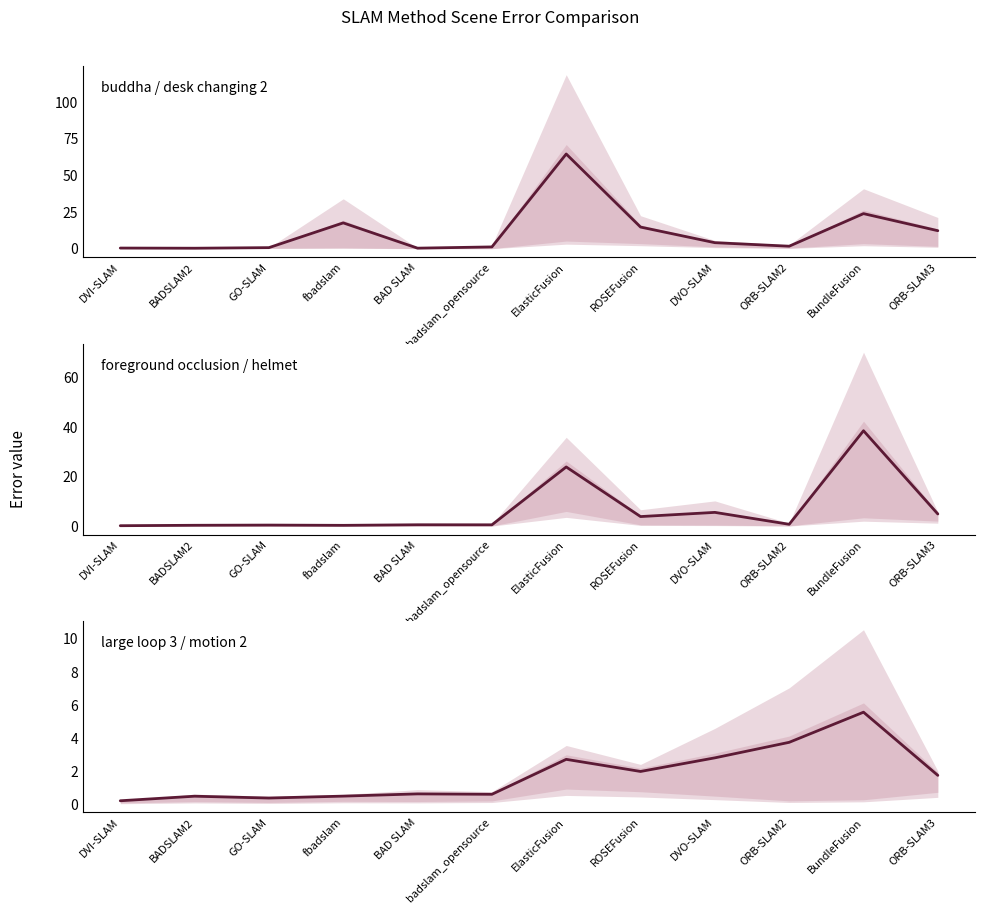

The value of large loop 3 at DVI-SLAM is 0.2. True or false?

False